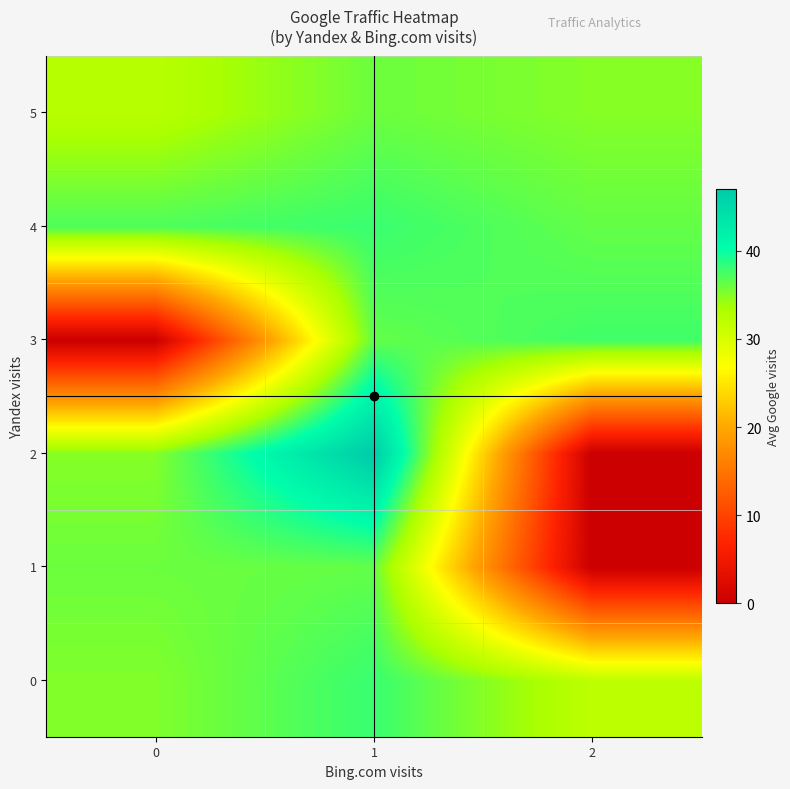

Between 0 and 1, which series saw the biggest shift?

row_3